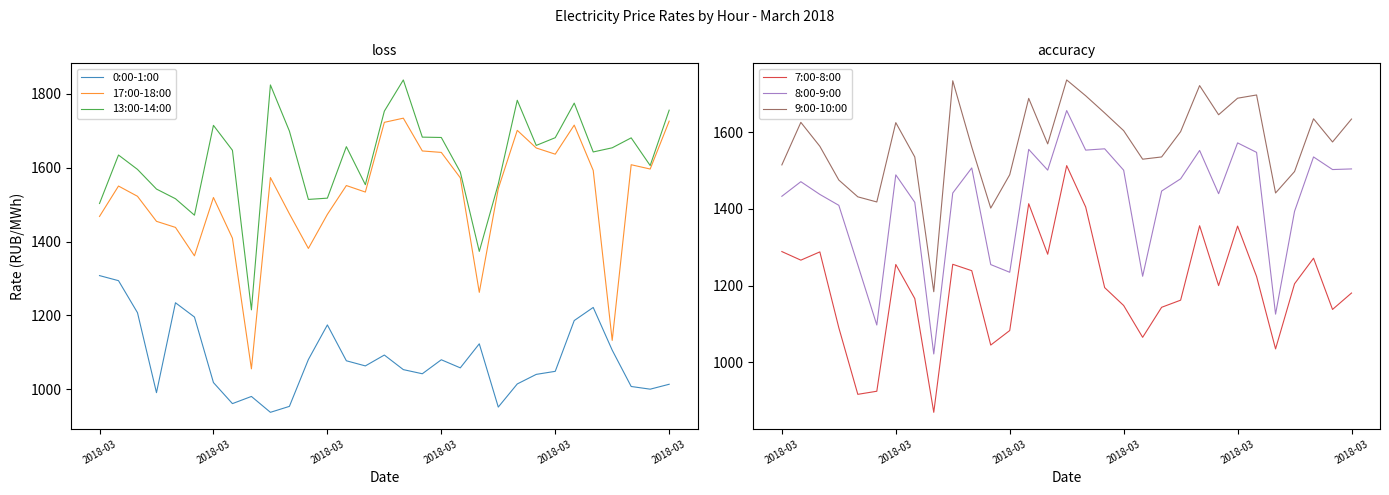

Read the 13:00-14:00 value at 26.

1642.5